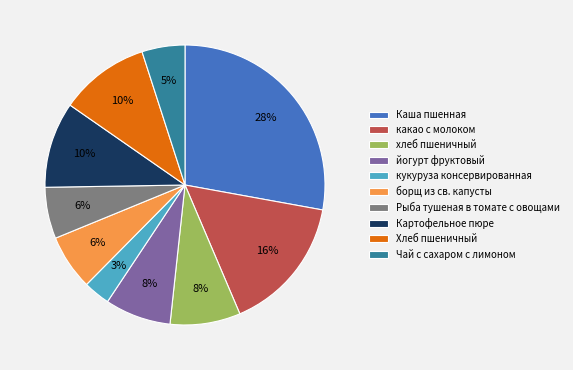

Which slice is the largest?

Каша пшенная